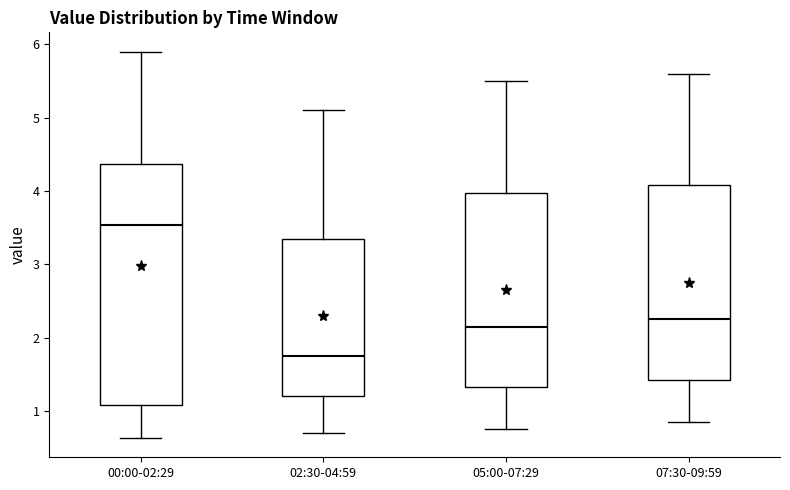

Where is the upper edge of the box for 07:30-09:59 on the y-axis? The values are not printed on the chart, so give them approximately, as read against the axis.

4.1